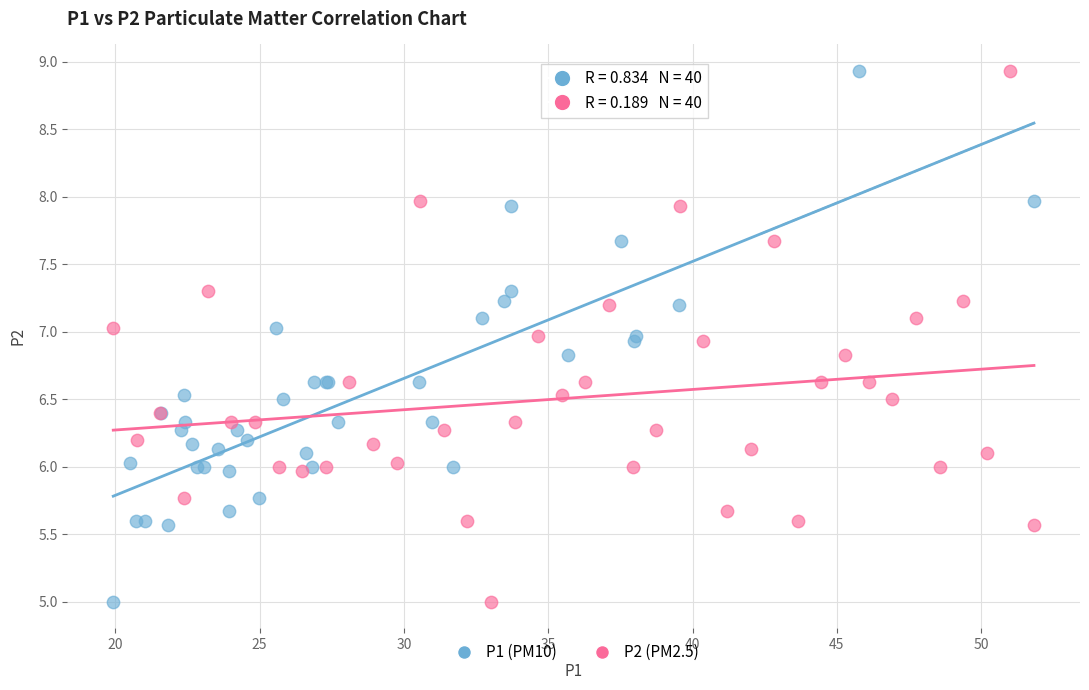

What are all the series names shown in the legend?

P1 (PM10), P2 (PM2.5)